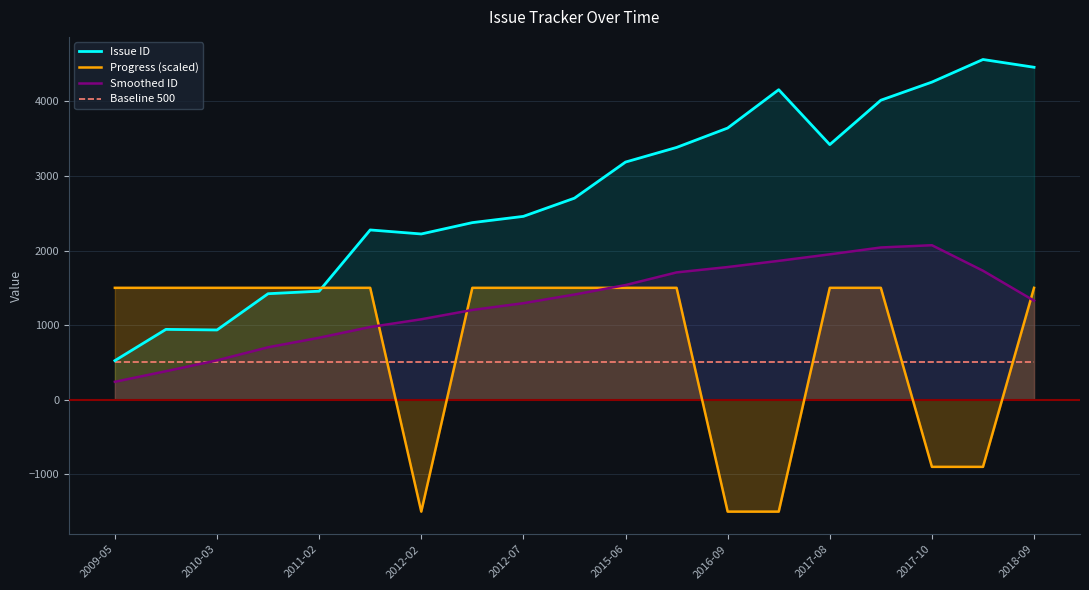

The value of Baseline 500 at 2017-08 is 500.0. True or false?

True